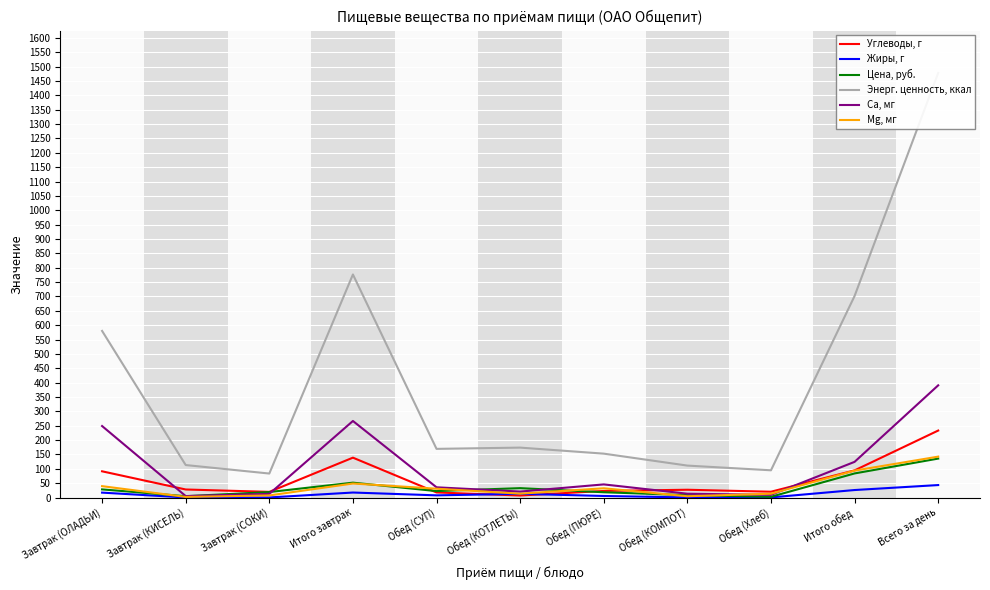

Reading left to right, list all the values displayed in this chart.

Углеводы, г: Завтрак (ОЛАДЬИ)=91.2	Завтрак (КИСЕЛЬ)=27.9	Завтрак (СОКИ)=19.6	Итого завтрак=138.7	Обед (СУП)=17.6	Обед (КОТЛЕТЫ)=6.9	Обед (ПЮРЕ)=22.8	Обед (КОМПОТ)=27.0	Обед (Хлеб)=20.1	Итого обед=94.4	Всего за день=233.1
Жиры, г: Завтрак (ОЛАДЬИ)=17.0	Завтрак (КИСЕЛЬ)=0.1	Завтрак (СОКИ)=0.2	Итого завтрак=17.3	Обед (СУП)=7.5	Обед (КОТЛЕТЫ)=12.8	Обед (ПЮРЕ)=5.3	Обед (КОМПОТ)=0.2	Обед (Хлеб)=0.3	Итого обед=26.0	Всего за день=43.3
Цена, руб.: Завтрак (ОЛАДЬИ)=28.2	Завтрак (КИСЕЛЬ)=4.5	Завтрак (СОКИ)=19.0	Итого завтрак=51.7	Обед (СУП)=22.3	Обед (КОТЛЕТЫ)=32.6	Обед (ПЮРЕ)=18.3	Обед (КОМПОТ)=8.2	Обед (Хлеб)=2.5	Итого обед=83.8	Всего за день=135.5
Энерг. ценность, ккал: Завтрак (ОЛАДЬИ)=580.0	Завтрак (КИСЕЛЬ)=113.0	Завтрак (СОКИ)=83.4	Итого завтрак=776.5	Обед (СУП)=169.3	Обед (КОТЛЕТЫ)=173.7	Обед (ПЮРЕ)=152.7	Обед (КОМПОТ)=111.1	Обед (Хлеб)=94.7	Итого обед=701.6	Всего за день=1478.0
Са, мг: Завтрак (ОЛАДЬИ)=248.8	Завтрак (КИСЕЛЬ)=5.0	Завтрак (СОКИ)=12.6	Итого завтрак=266.4	Обед (СУП)=35.5	Обед (КОТЛЕТЫ)=20.6	Обед (ПЮРЕ)=45.6	Обед (КОМПОТ)=13.2	Обед (Хлеб)=9.2	Итого обед=124.1	Всего за день=390.5
Mg, мг: Завтрак (ОЛАДЬИ)=39.5	Завтрак (КИСЕЛЬ)=2.0	Завтрак (СОКИ)=7.2	Итого завтрак=48.7	Обед (СУП)=30.6	Обед (КОТЛЕТЫ)=13.3	Обед (ПЮРЕ)=32.1	Обед (КОМПОТ)=4.4	Обед (Хлеб)=13.2	Итого обед=93.6	Всего за день=142.3